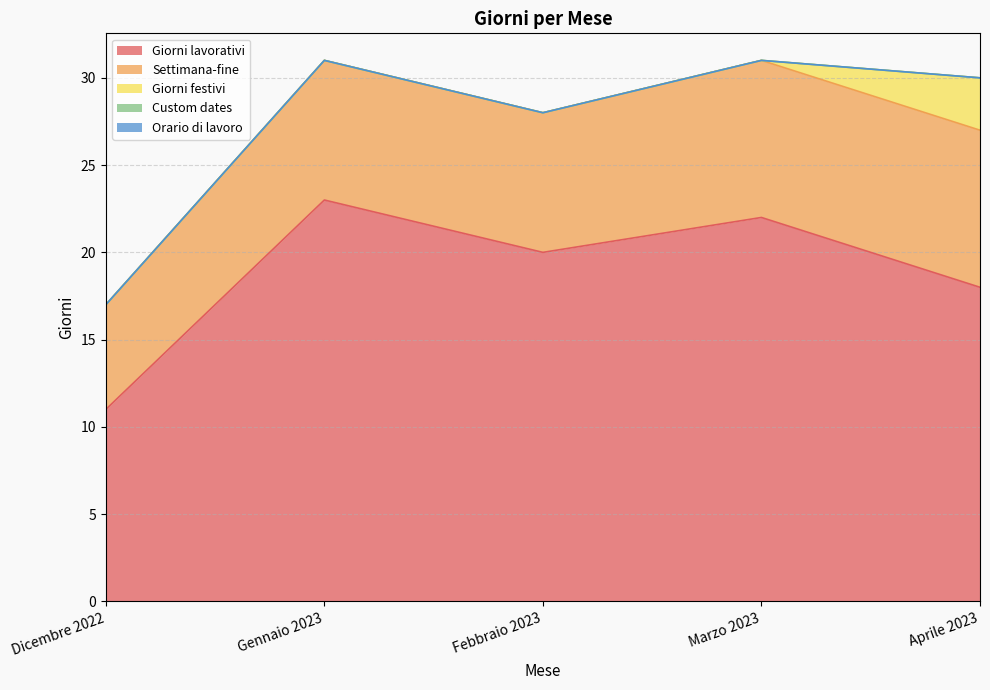

How many interior local valleys does the Giorni lavorativi series have?

1